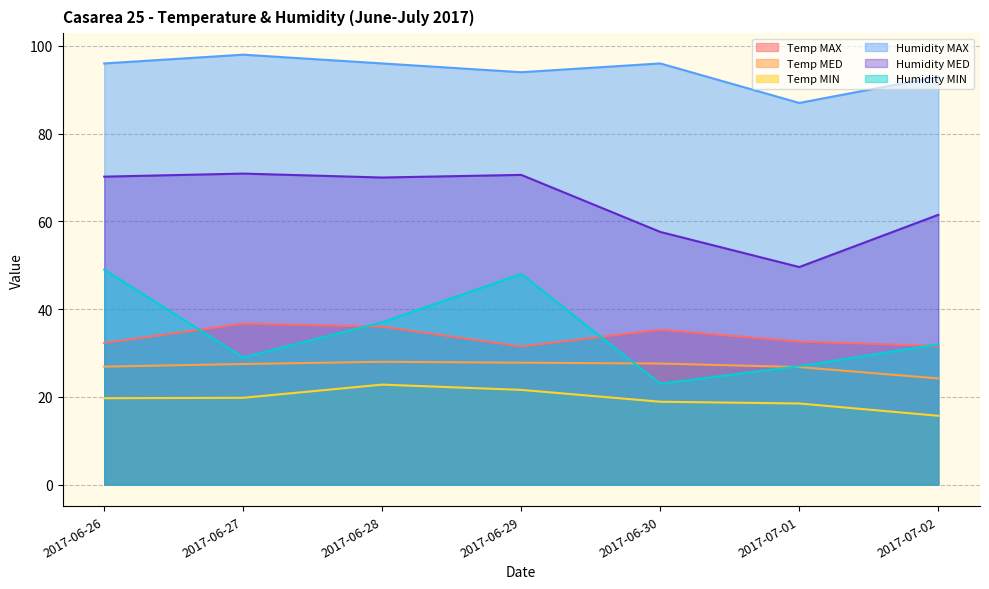

Rank the categories by Temp MED value from lowest to highest.

2017-07-02, 2017-07-01, 2017-06-26, 2017-06-27, 2017-06-30, 2017-06-29, 2017-06-28